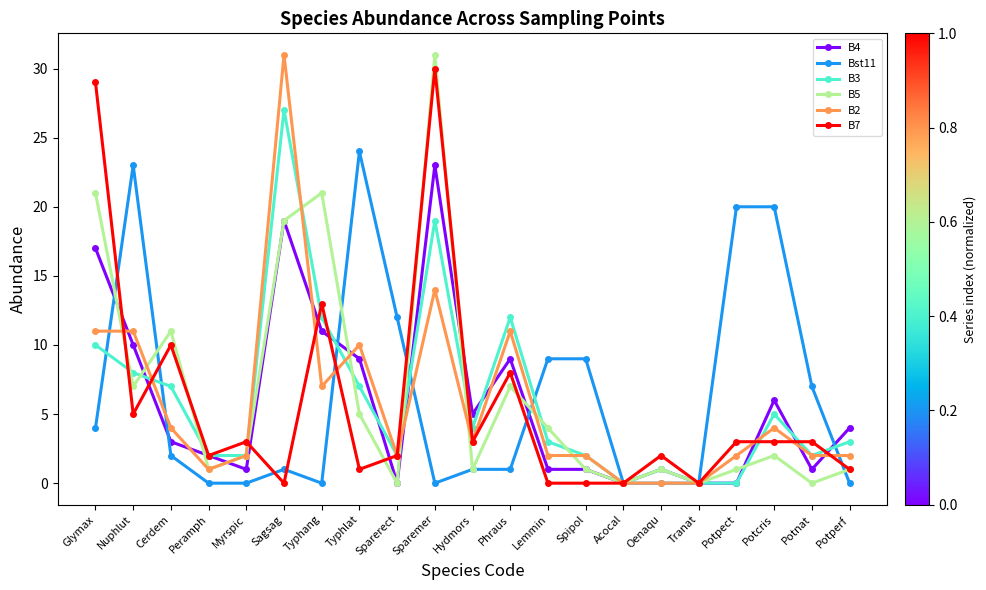

Is the value of B4 at Hydmors greater than the value of B7 at Tranat?

Yes